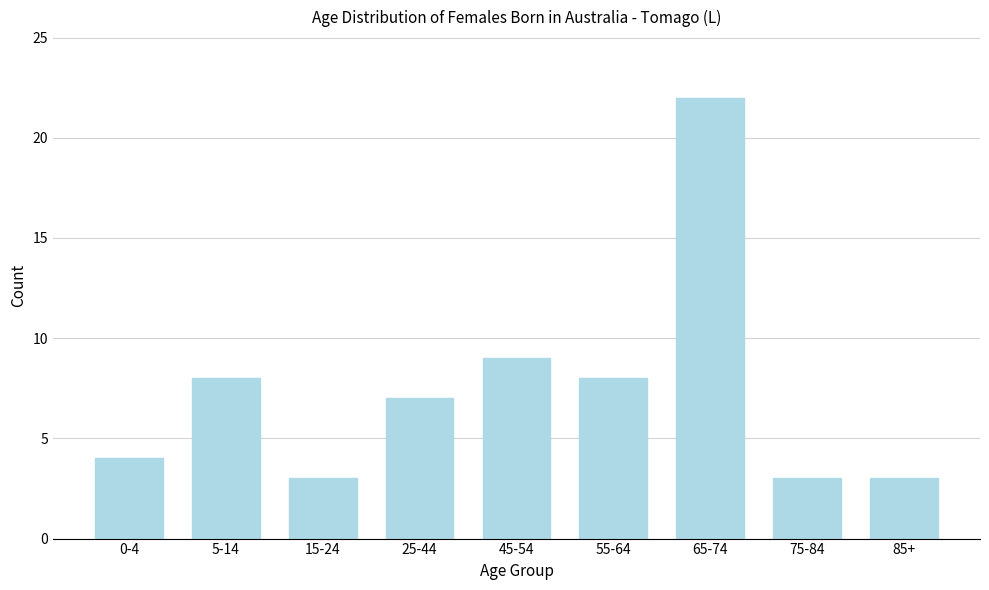

Reading left to right, list all the values displayed in this chart.

0-4=4	5-14=8	15-24=3	25-44=7	45-54=9	55-64=8	65-74=22	75-84=3	85+=3